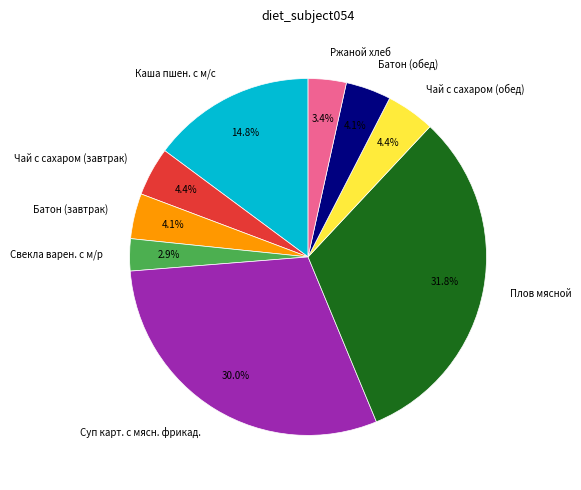

Between Каша пшен. с м/с and Суп карт. с мясн. фрикад., which is larger?

Суп карт. с мясн. фрикад.